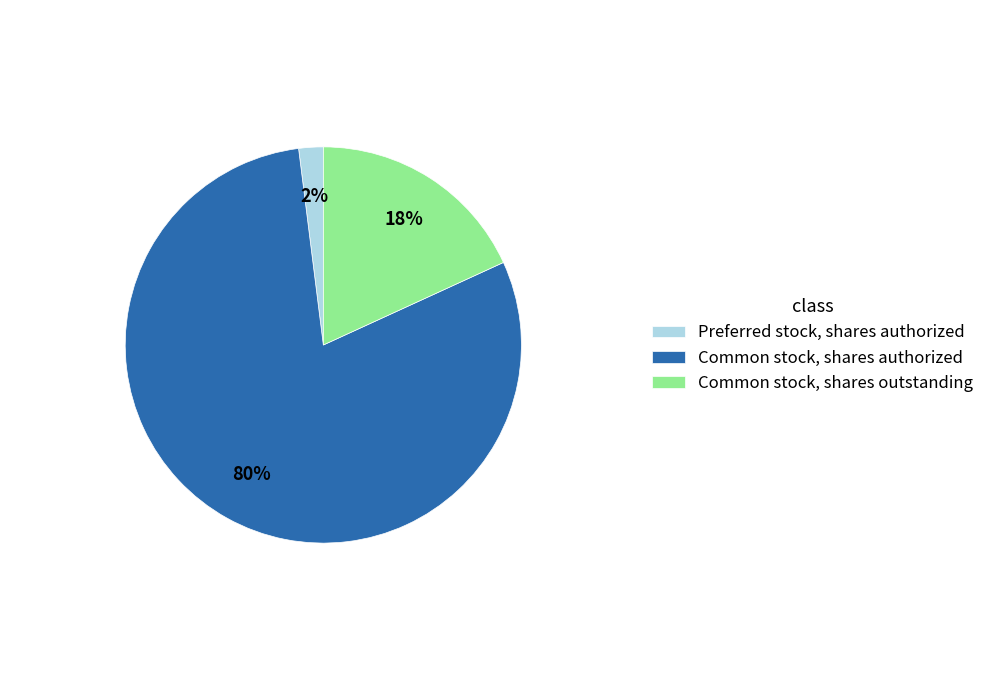

Between Preferred stock, shares authorized and Common stock, shares authorized, which is larger?

Common stock, shares authorized